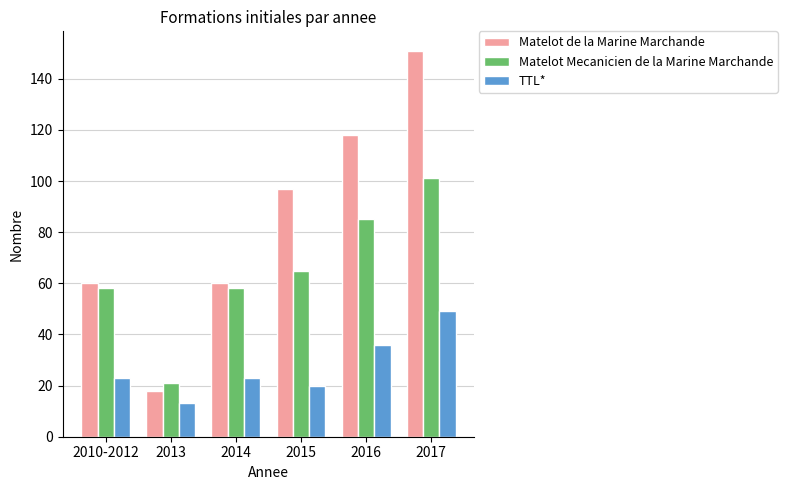

What is the average value of the Matelot de la Marine Marchande series?

84